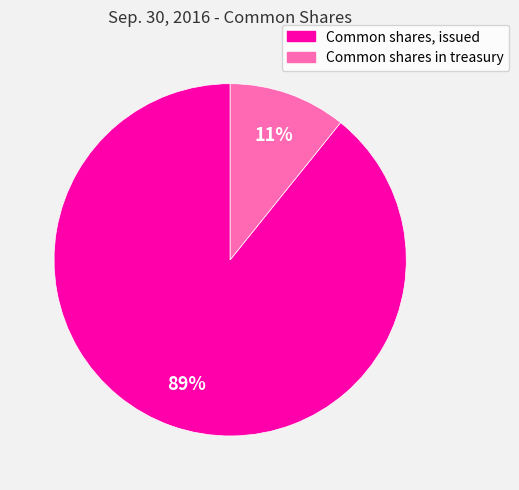

Is it true that Common shares in treasury is 11% of the pie?

True